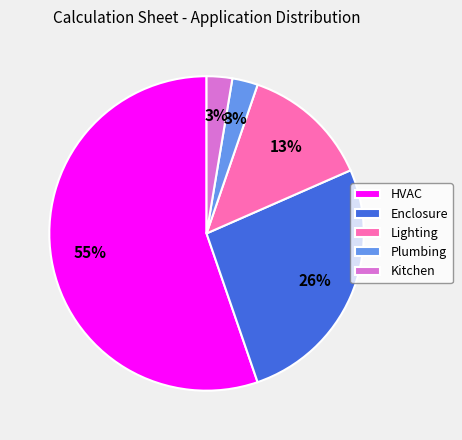

Is the sum of Lighting and Enclosure greater than half?

No